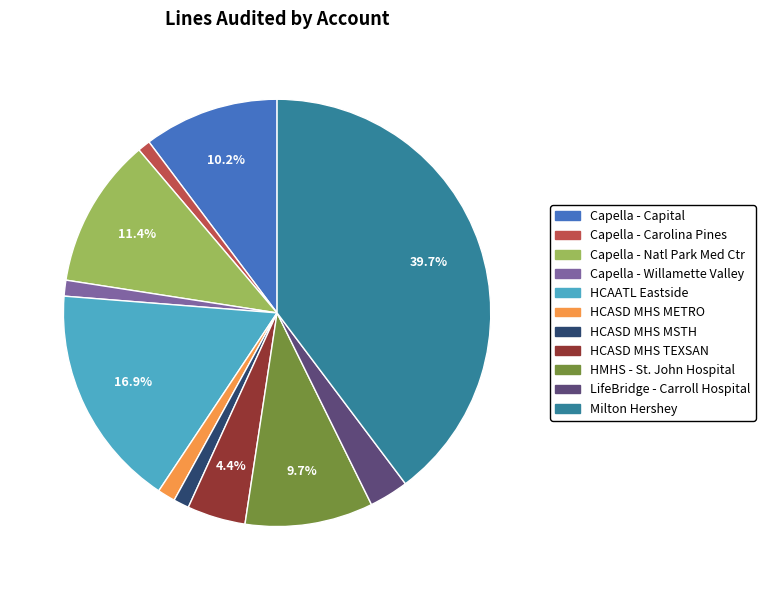

Does any single category account for the majority?

No